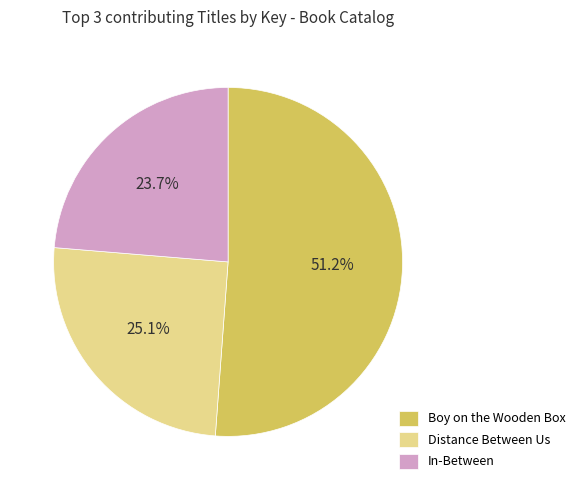

Which slice is the largest?

Boy on the Wooden Box